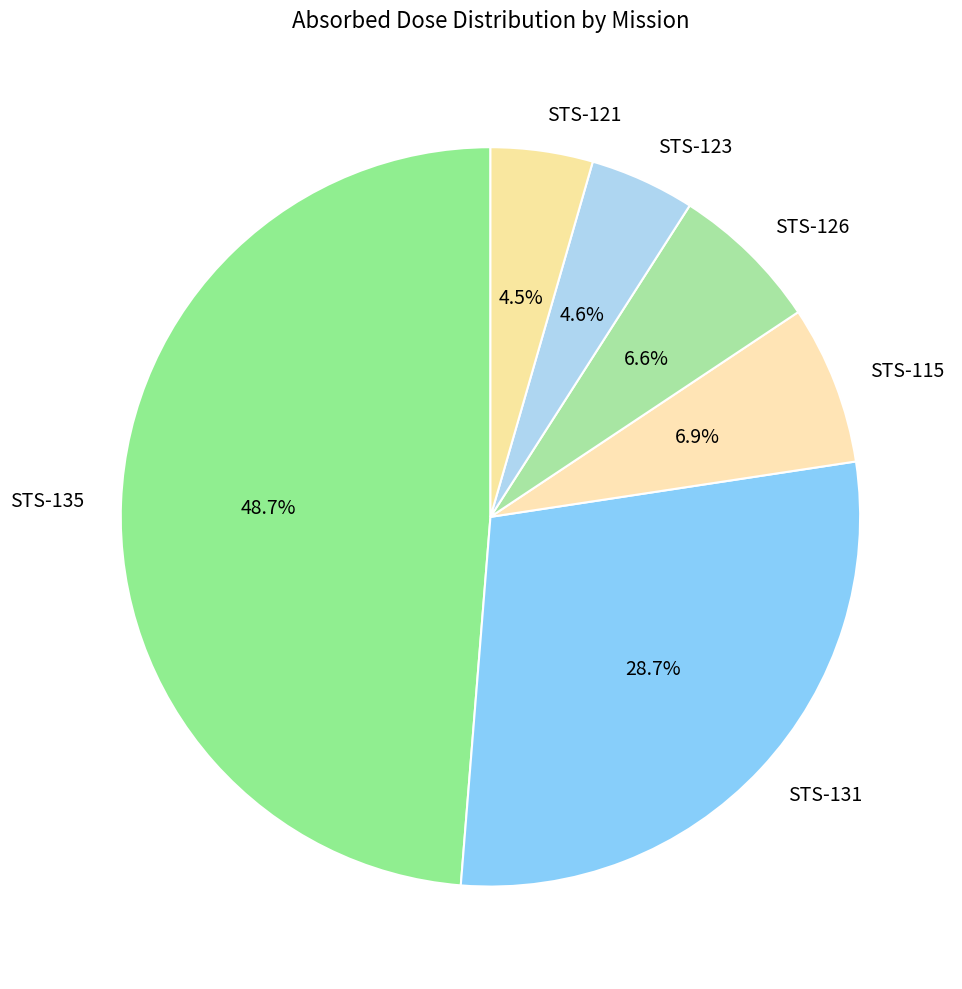

Is it true that STS-131 is 14% of the pie?

False